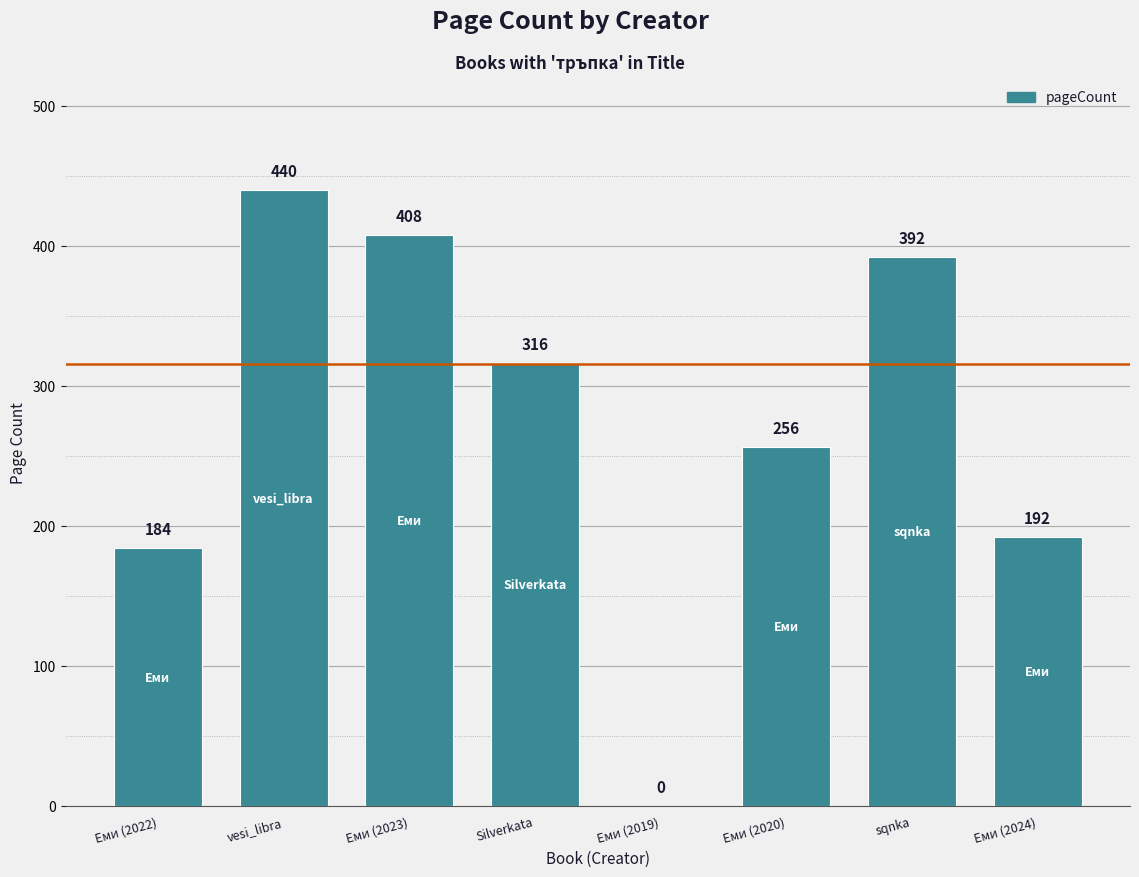

Where does the data first go above 316?

vesi_libra